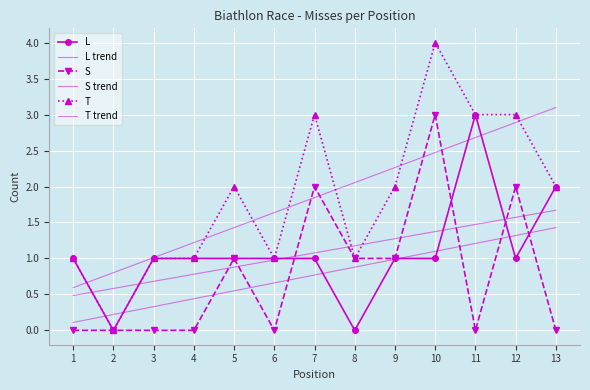

Where is the first local minimum for L?

2